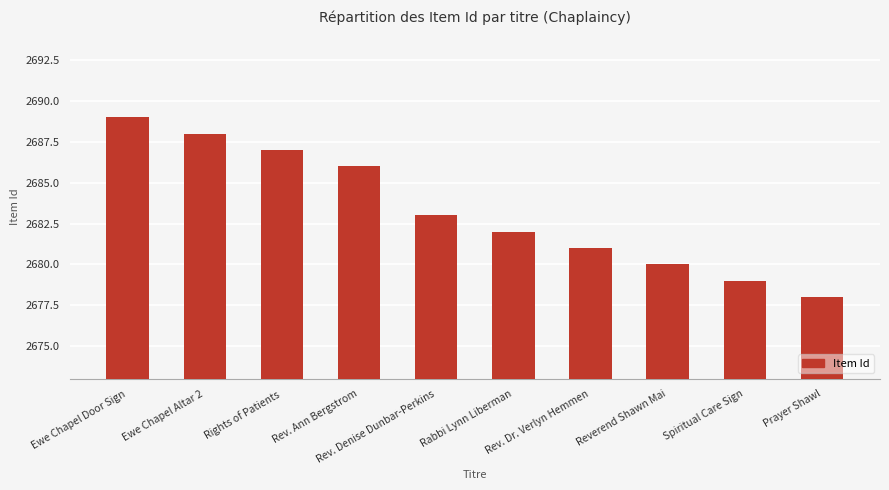

Rank the categories by value from lowest to highest.

Prayer Shawl, Spiritual Care Sign, Reverend Shawn Mai, Rev. Dr. Verlyn Hemmen, Rabbi Lynn Liberman, Rev. Denise Dunbar-Perkins, Rev. Ann Bergstrom, Rights of Patients, Ewe Chapel Altar 2, Ewe Chapel Door Sign